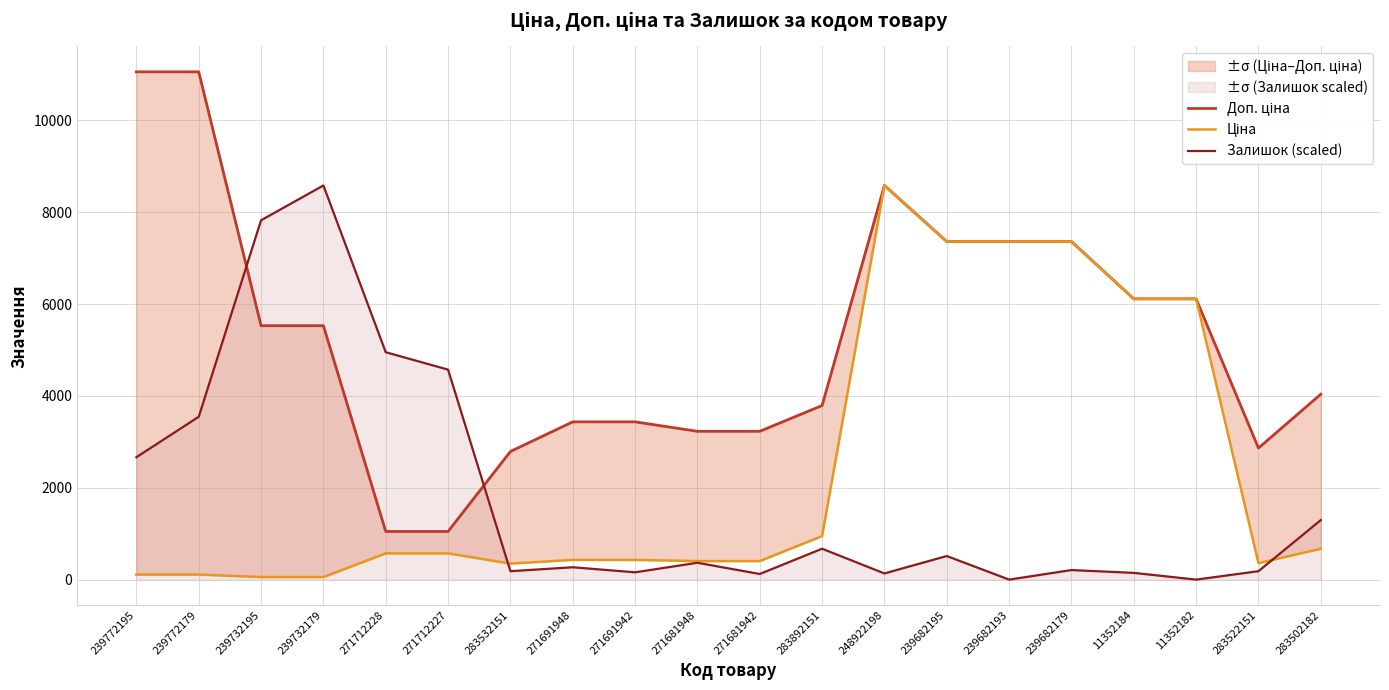

How many positive values does the Залишок (scaled) series have?

18